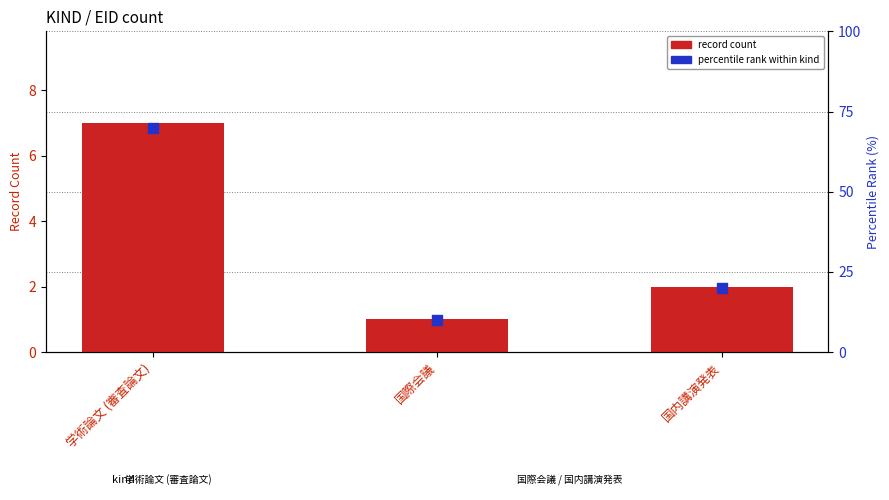

What are all the series names shown in the legend?

record count, percentile rank within kind